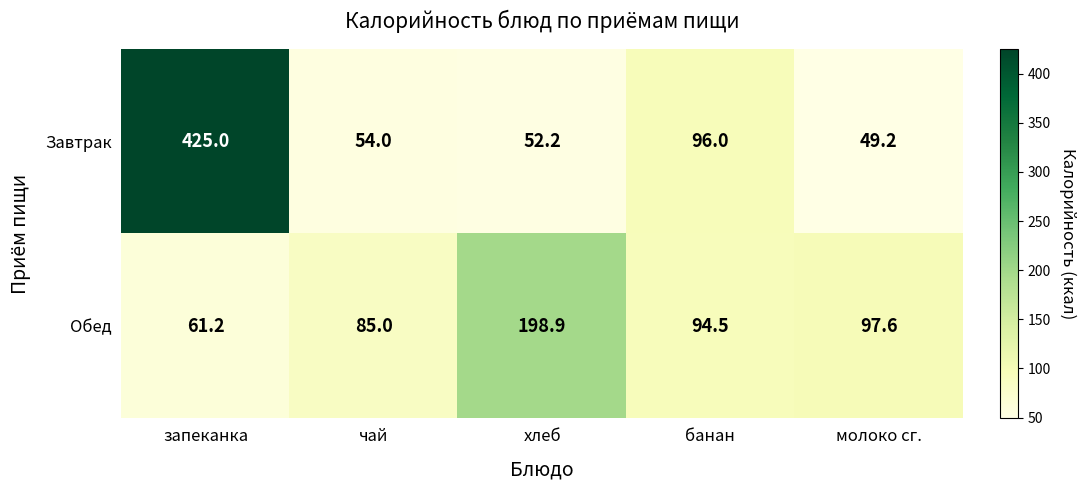

At which label does Завтрак reach its peak?

запеканка